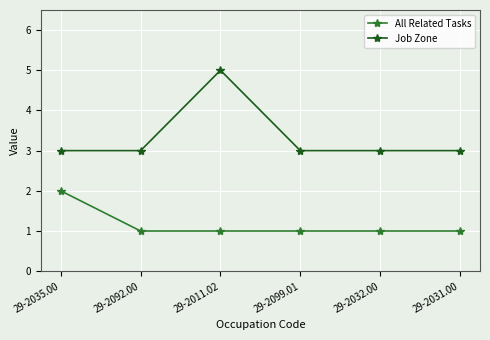

List the series in order of their peak value, highest first.

Job Zone, All Related Tasks